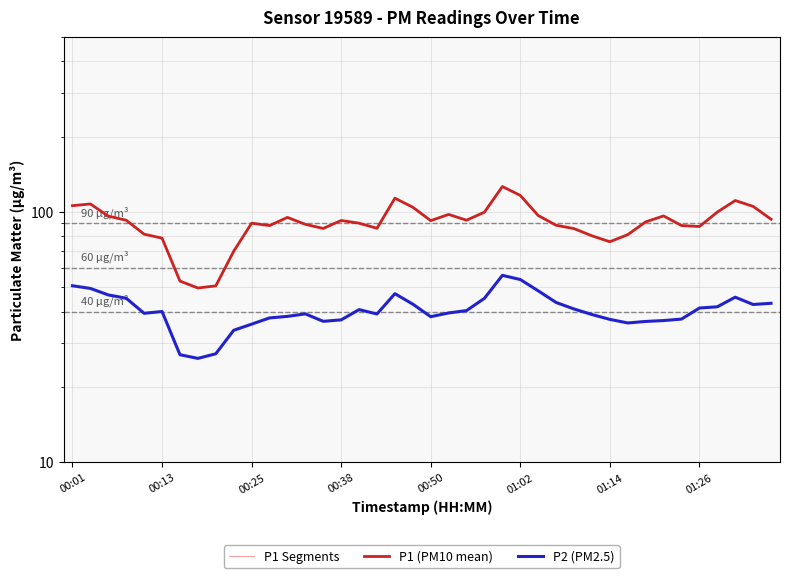

The P2 (PM2.5) series shows 46.9 at 8. True or false?

False